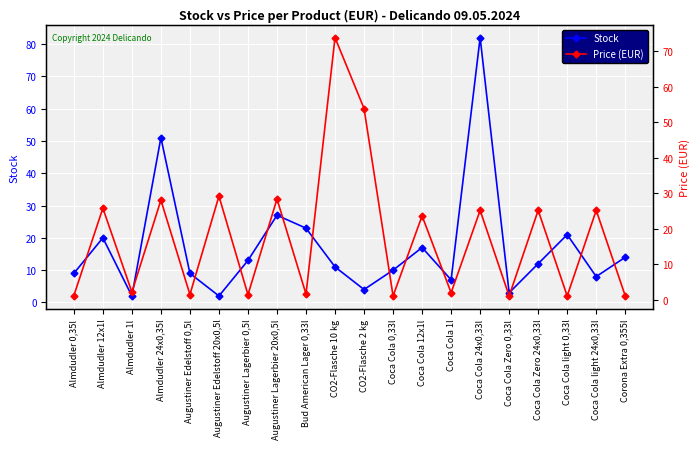

What is the maximum value for Stock?

82